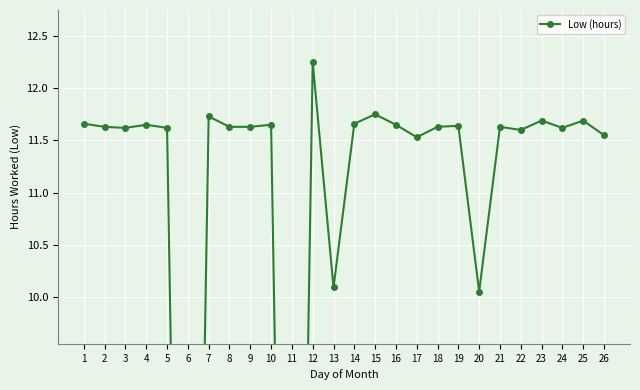

The value at 4 is 11.7. True or false?

True